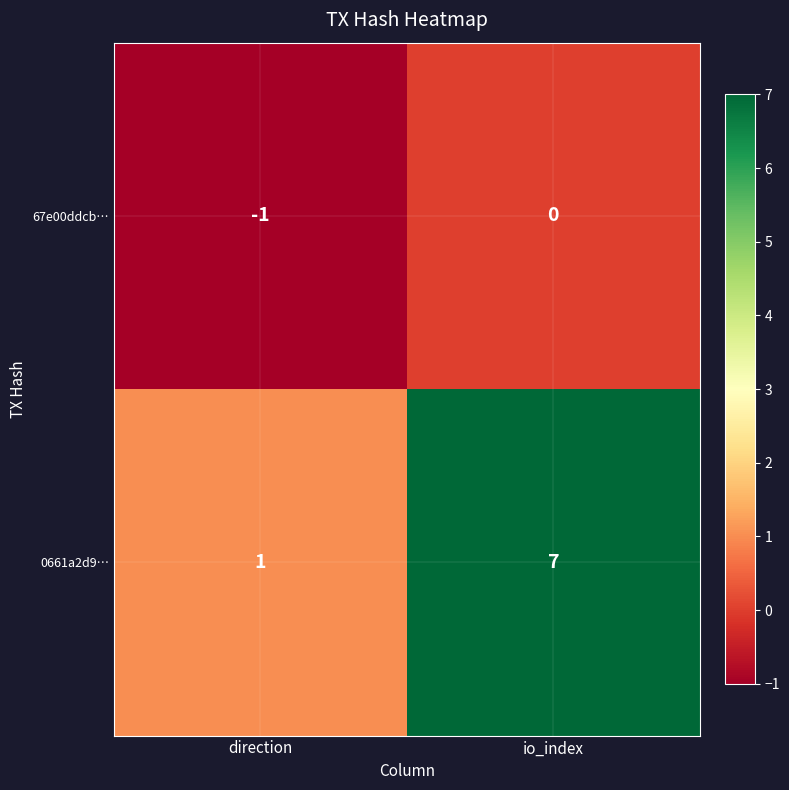

What is the sum of the 0661a2d9… values at io_index and direction?

8